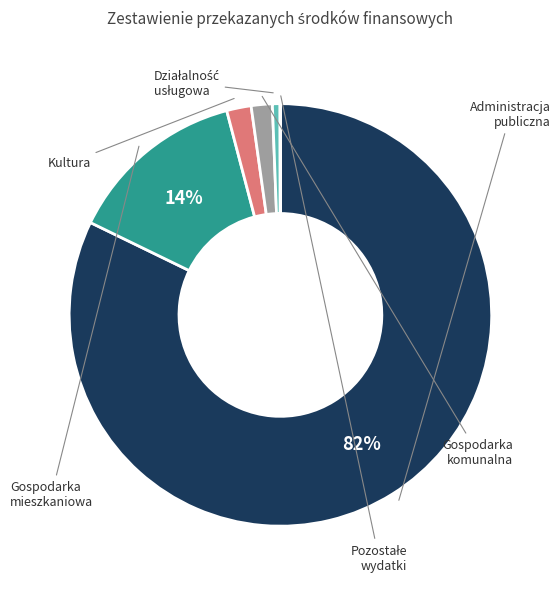

Does any single category account for the majority?

Yes